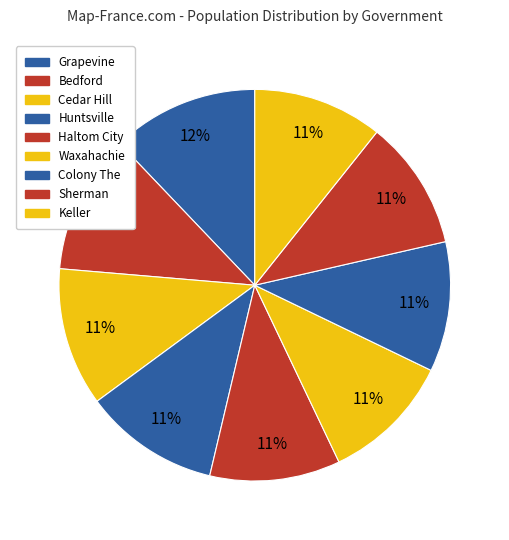

To the nearest percent, what is the average slice percentage?

11%